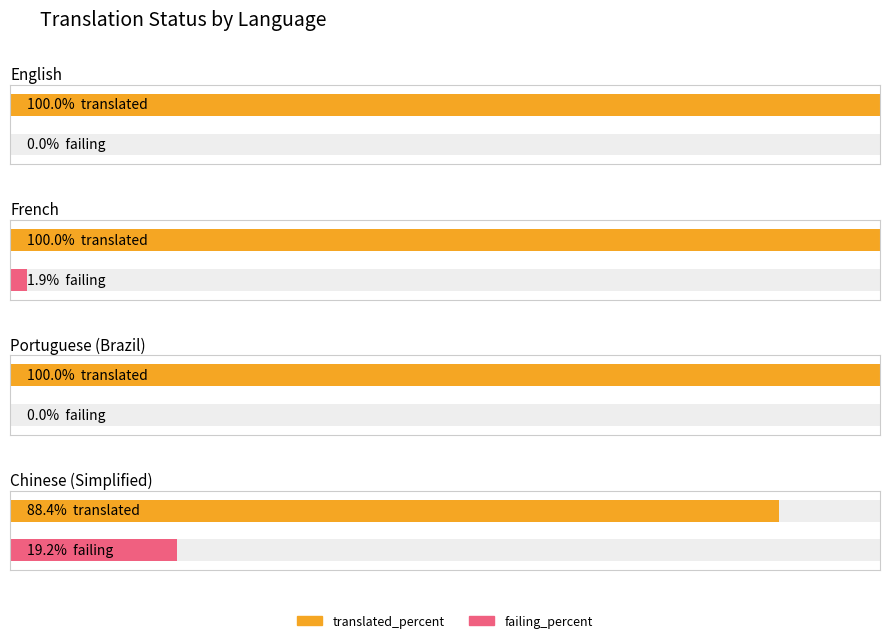

Count the number of data series in this chart.

2